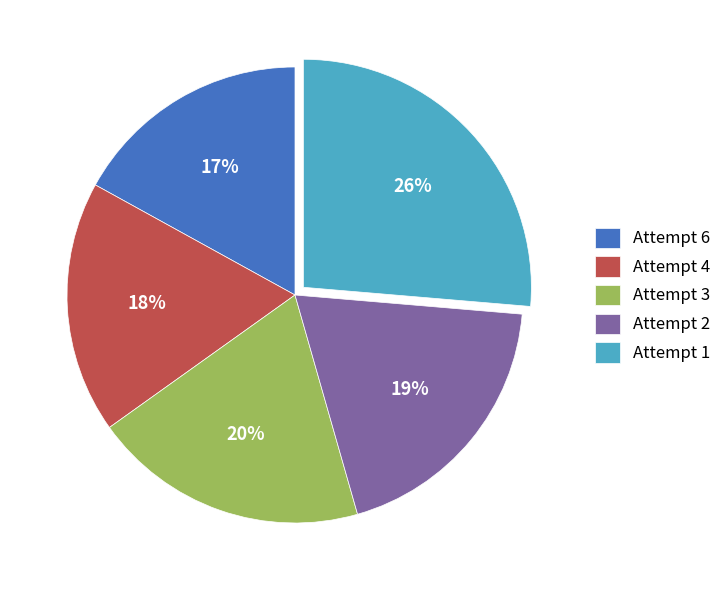

What percentage is the Attempt 2 slice, to the nearest percent?

19%